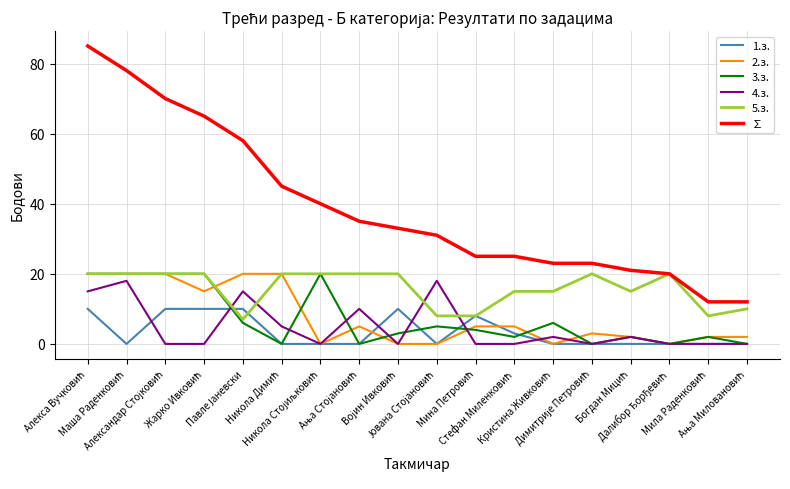

Which series has the widest spread of values?

∑